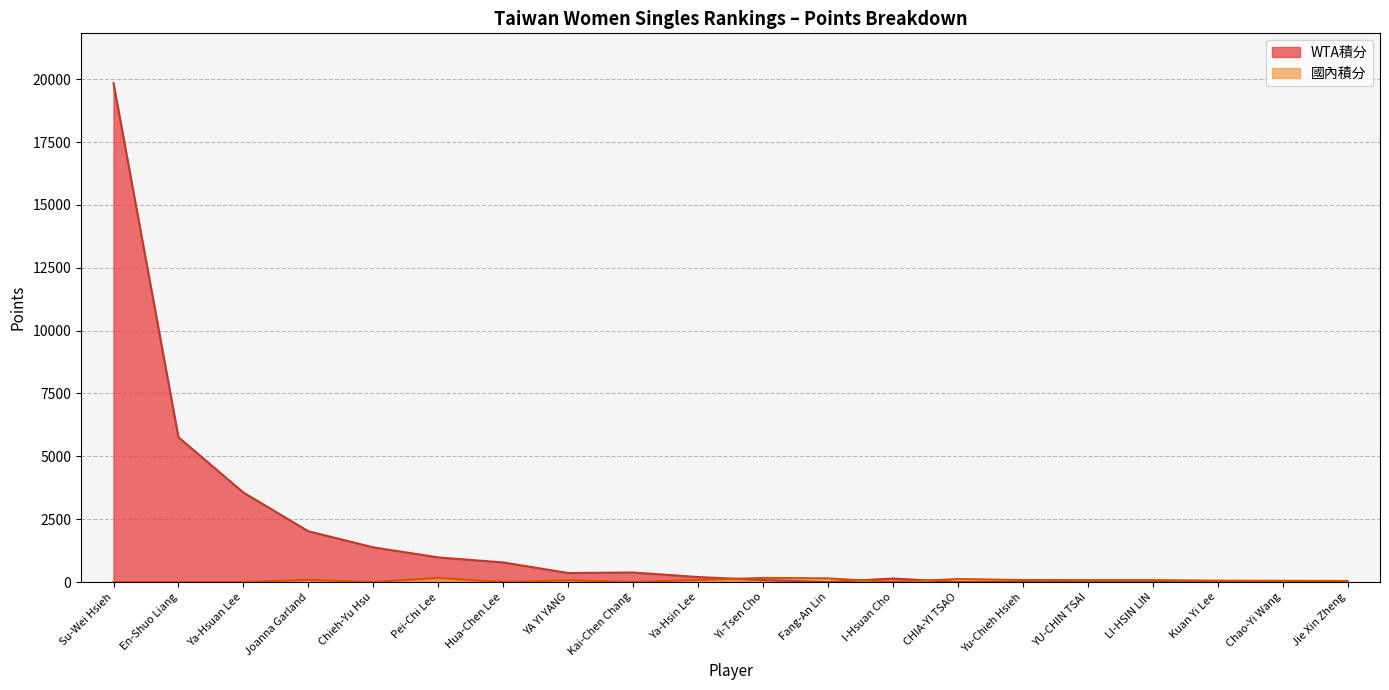

How many interior local peaks does the WTA積分 series have?

2